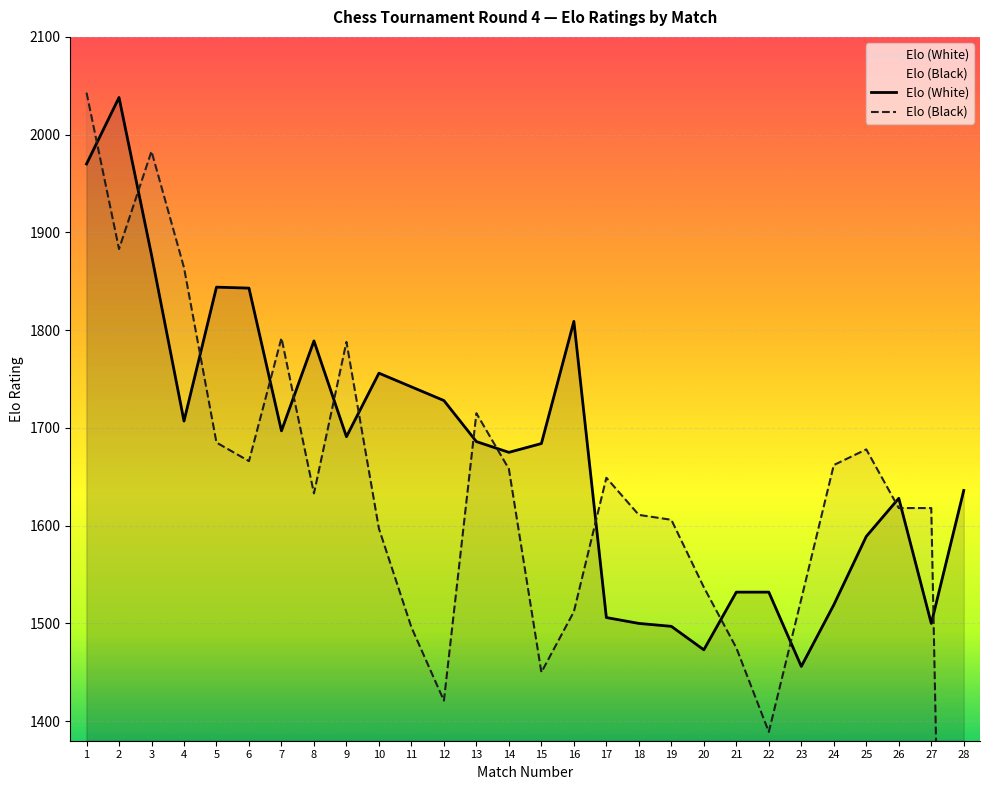

The value of Elo (White) at 23 is 995. True or false?

False